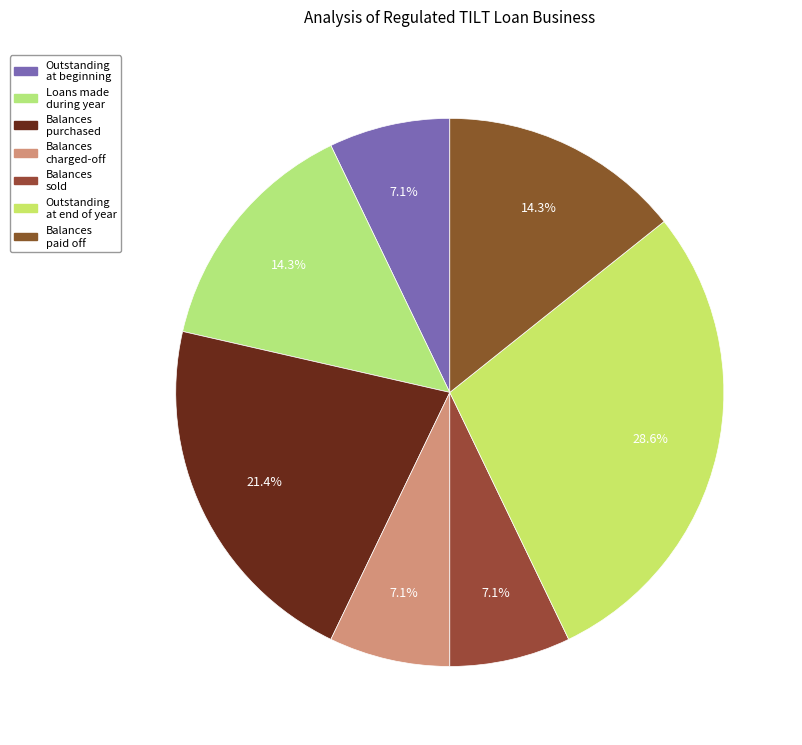

Rank the categories by value from lowest to highest.

Tennessee loans outstanding at beginning of year, Tennessee loan balances charged-off during year, Tennessee loan balances sold during year, Tennessee loans made during year, Tennessee loan balances paid off, Tennessee loan balances purchased during year, Tennessee loans outstanding at end of year